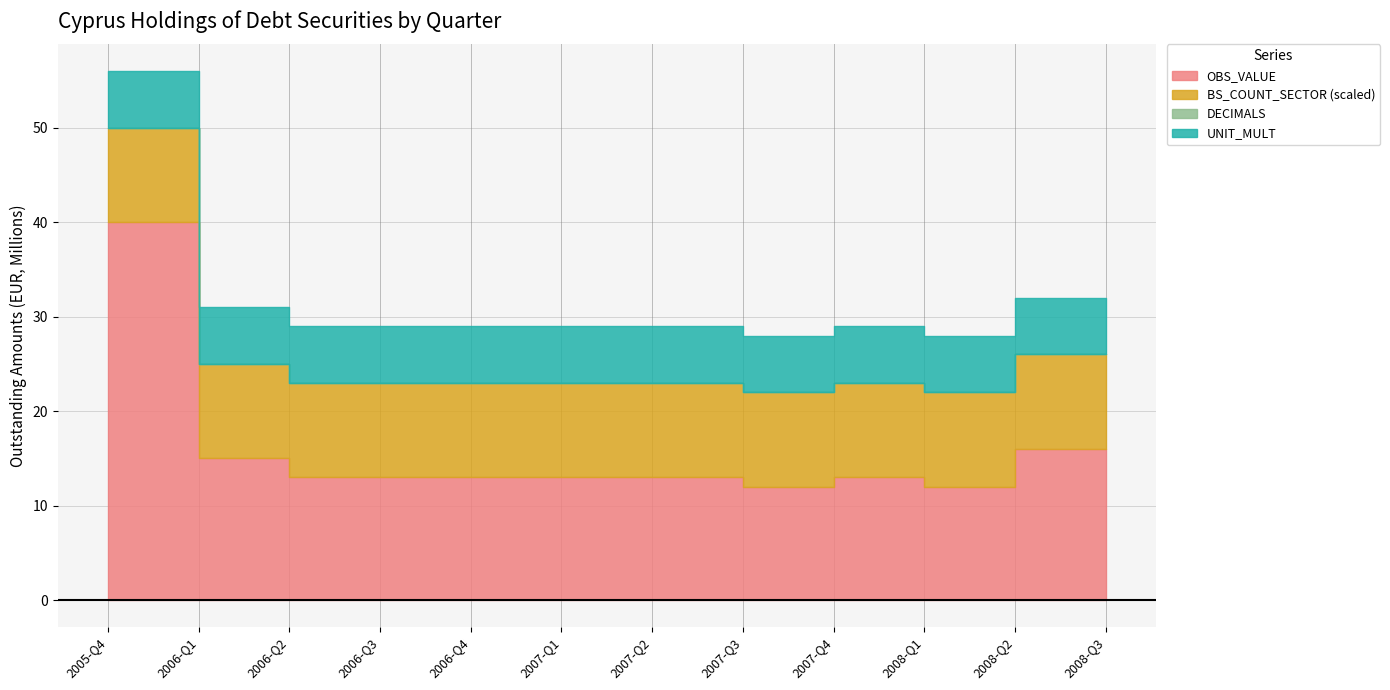

True or false: BS_COUNT_SECTOR and DECIMALS cross at least once.

False